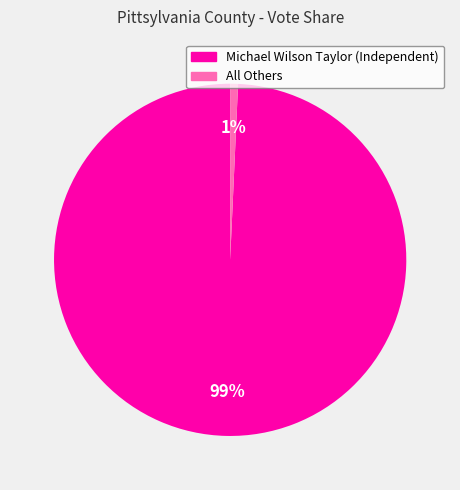

What is the smallest slice in the pie chart?

All Others